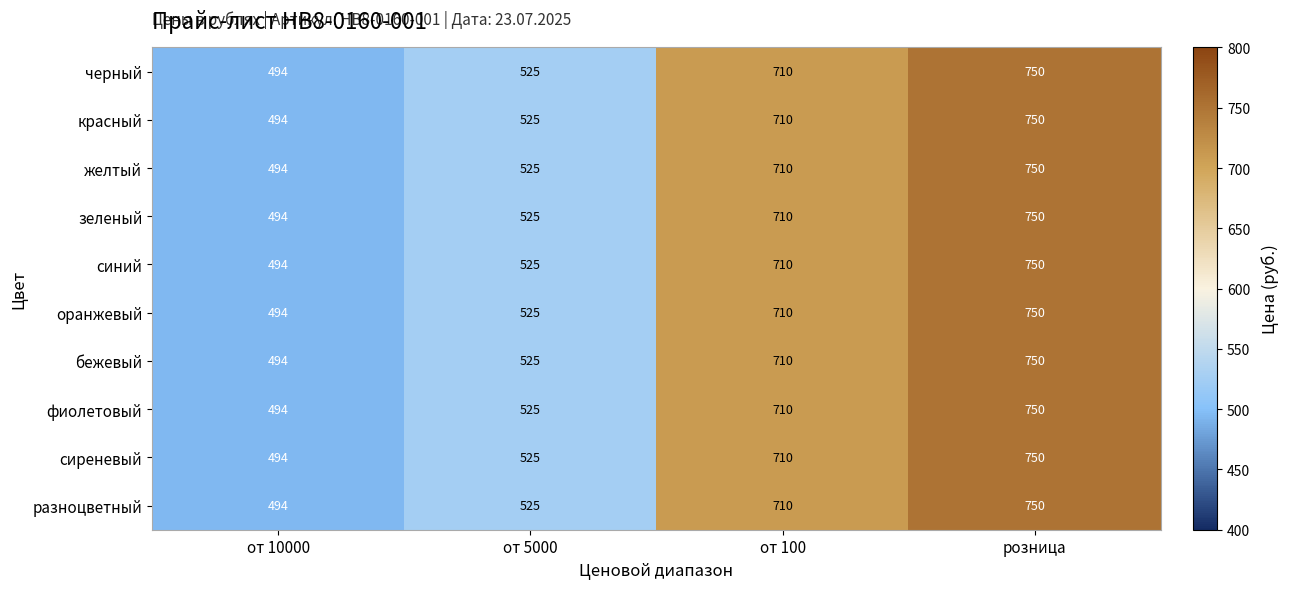

What is the difference between the maximum and minimum values in the желтый series?

256